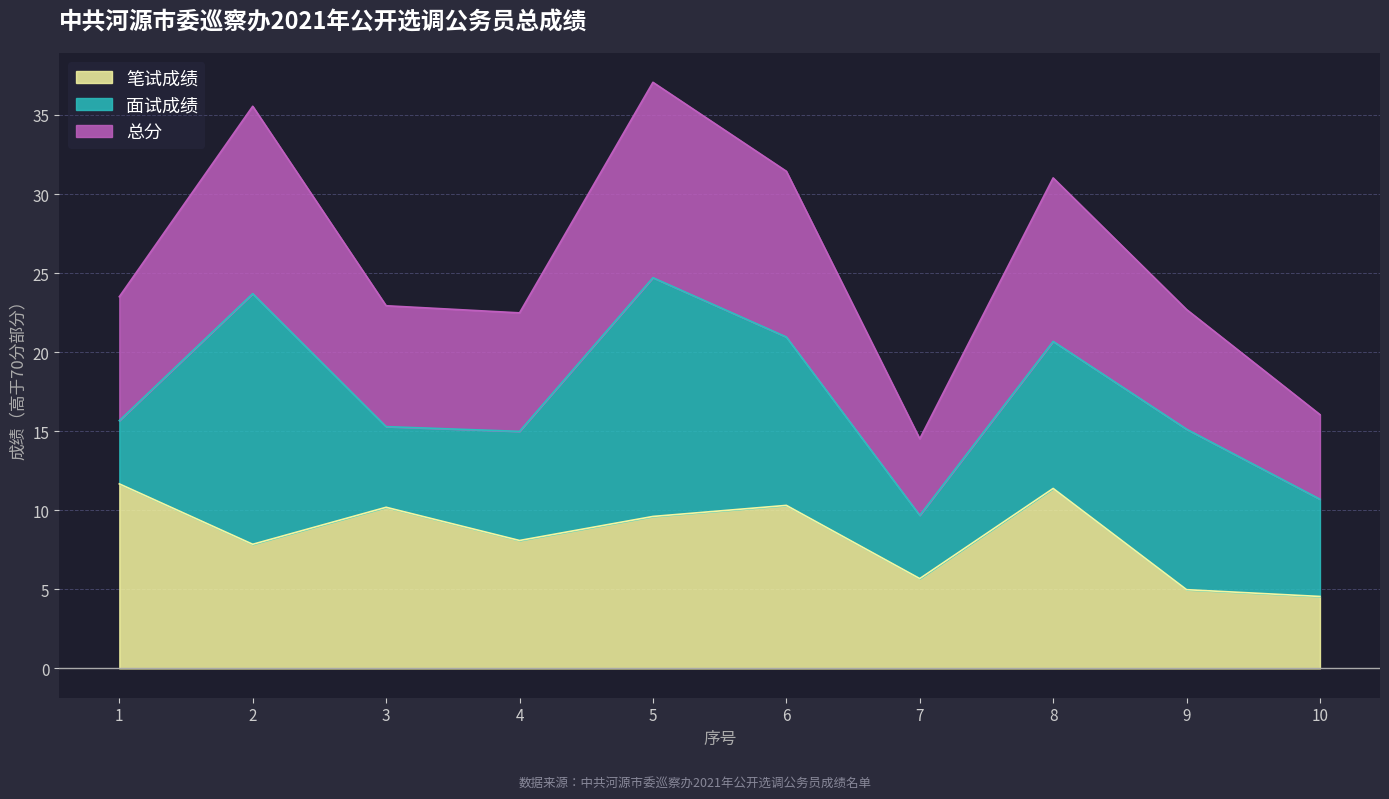

What is the total value across all series at 5?

37.1